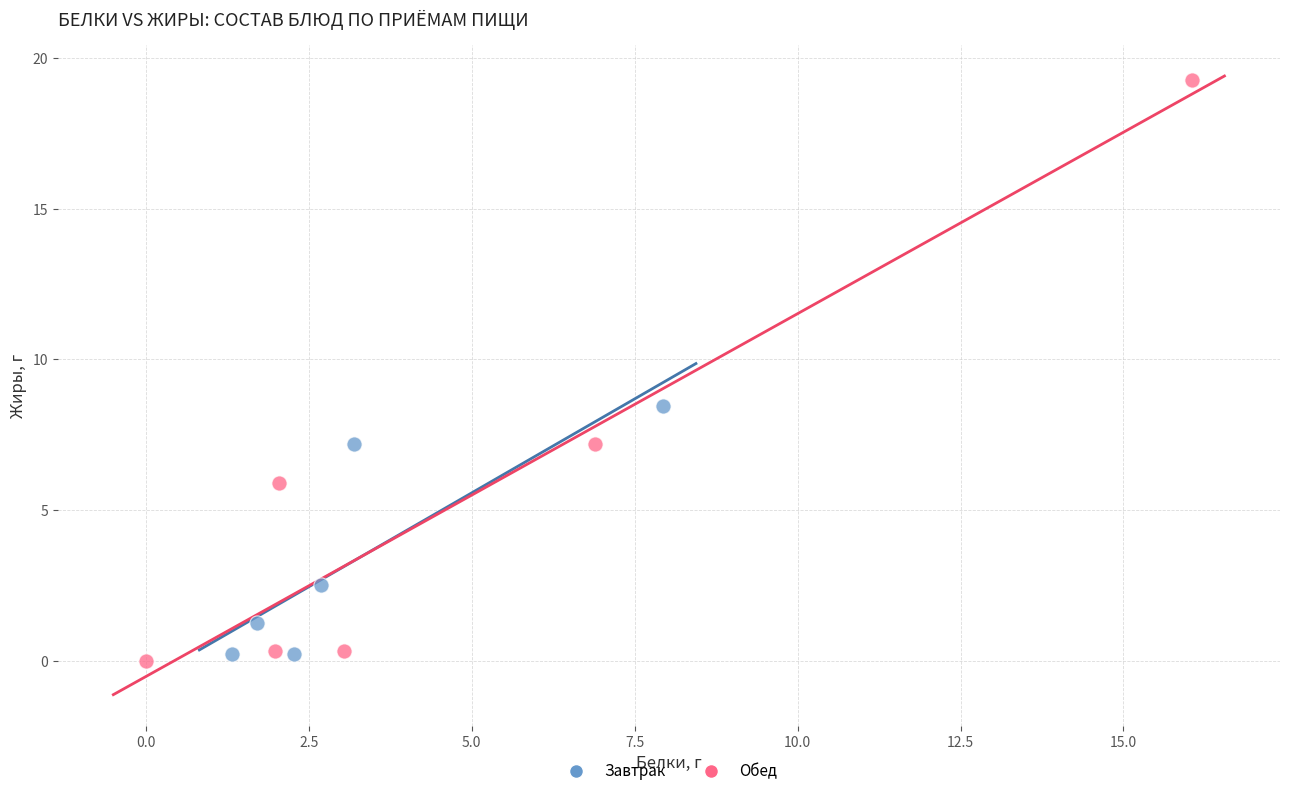

What are all the series names shown in the legend?

Завтрак, Обед